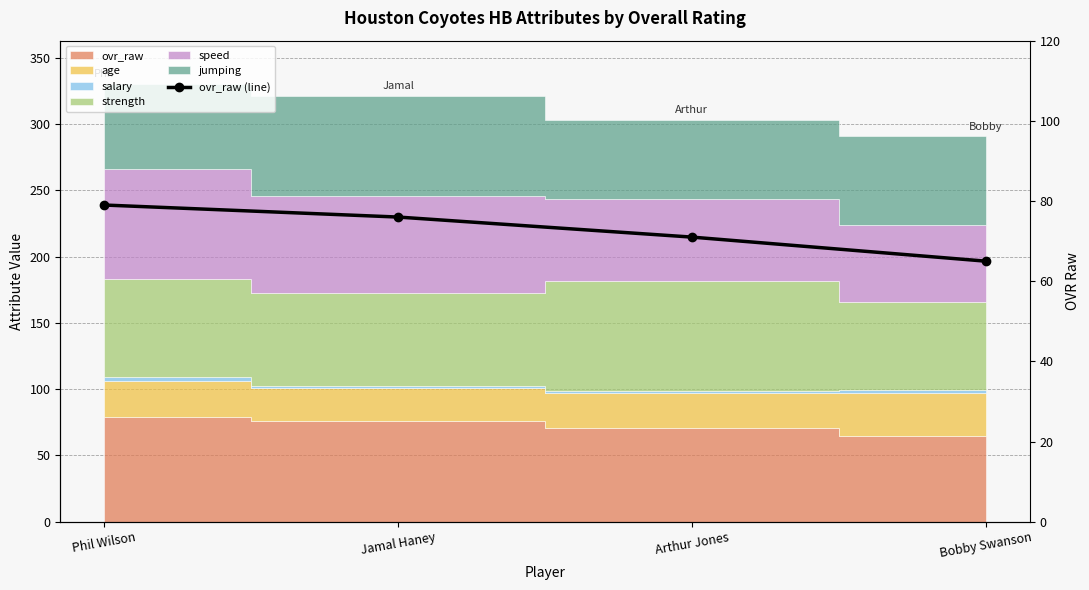

What is the label of the 4th point from the right?

Phil Wilson